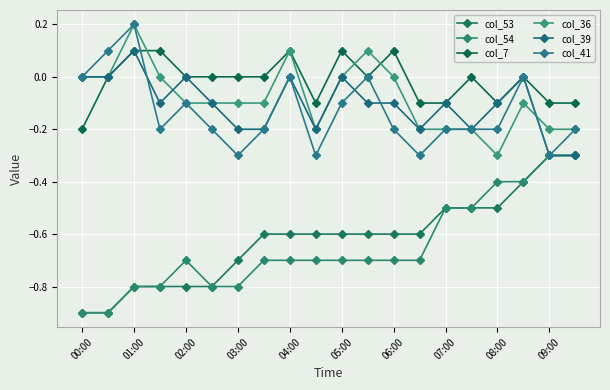

Reading left to right, list all the values displayed in this chart.

col_53: -0.9	-0.9	-0.8	-0.8	-0.8	-0.8	-0.7	-0.6	-0.6	-0.6	-0.6	-0.6	-0.6	-0.6	-0.5	-0.5	-0.5	-0.4	-0.3	-0.3
col_54: -0.9	-0.9	-0.8	-0.8	-0.7	-0.8	-0.8	-0.7	-0.7	-0.7	-0.7	-0.7	-0.7	-0.7	-0.5	-0.5	-0.4	-0.4	-0.3	-0.3
col_7: -0.2	0.0	0.1	0.1	0.0	0.0	0.0	0.0	0.1	-0.1	0.1	0.0	0.1	-0.1	-0.1	-0.0	-0.1	0.0	-0.1	-0.1
col_36: 0.0	0.0	0.2	-0.0	-0.1	-0.1	-0.1	-0.1	0.1	-0.2	-0.0	0.1	-0.0	-0.2	-0.2	-0.2	-0.3	-0.1	-0.2	-0.2
col_39: 0.0	0.0	0.1	-0.1	0.0	-0.1	-0.2	-0.2	0.0	-0.2	-0.0	-0.1	-0.1	-0.2	-0.1	-0.2	-0.1	-0.0	-0.3	-0.3
col_41: 0.0	0.1	0.2	-0.2	-0.1	-0.2	-0.3	-0.2	0.0	-0.3	-0.1	-0.0	-0.2	-0.3	-0.2	-0.2	-0.2	-0.0	-0.3	-0.2